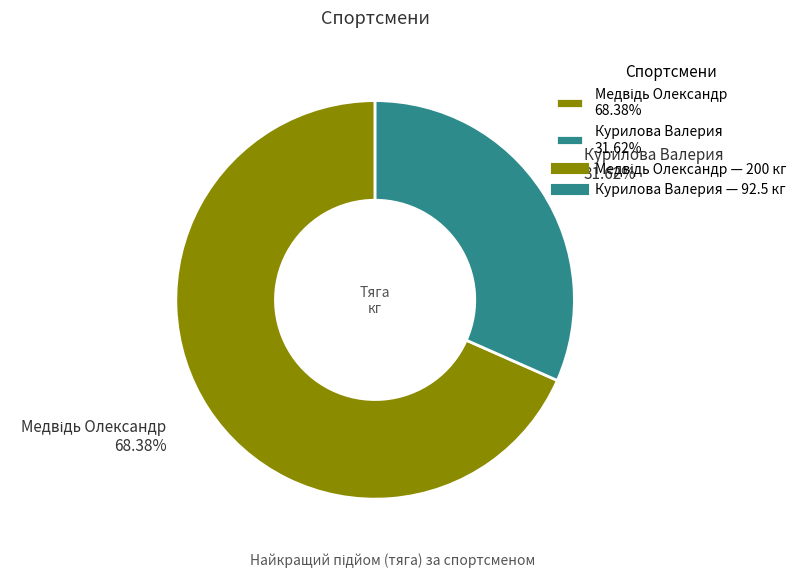

To the nearest percent, what percentage of the pie is Курилова Валерия?

32%